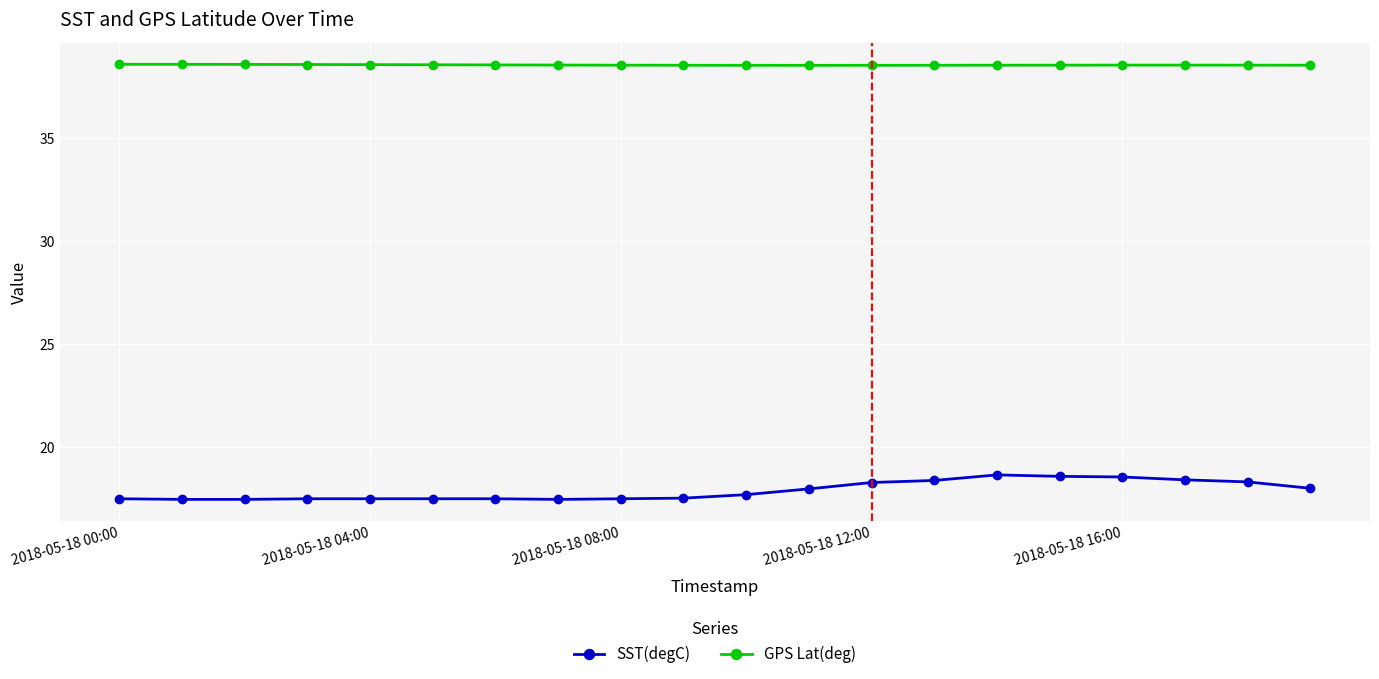

True or false: SST(degC) has more than 0 interior local peaks.

True